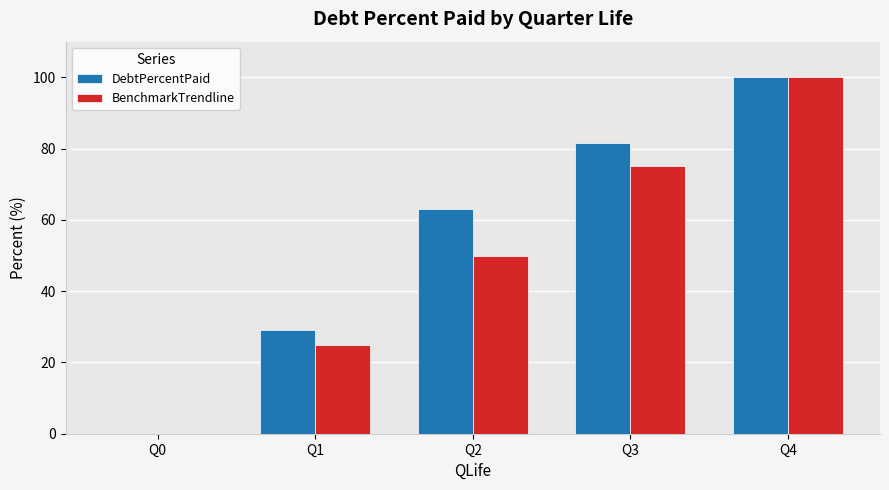

Reading right to left, what are all the values shown in this chart?

DebtPercentPaid: 100.0	81.5	62.9	29.2	0.0
BenchmarkTrendline: 100.0	75.0	50.0	25.0	0.0